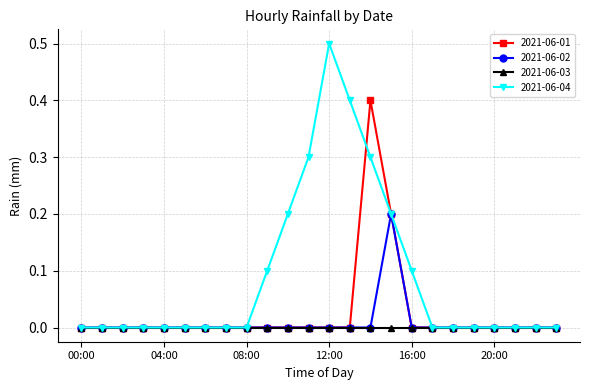

List the series in order of their peak value, highest first.

2021-06-04, 2021-06-01, 2021-06-02, 2021-06-03